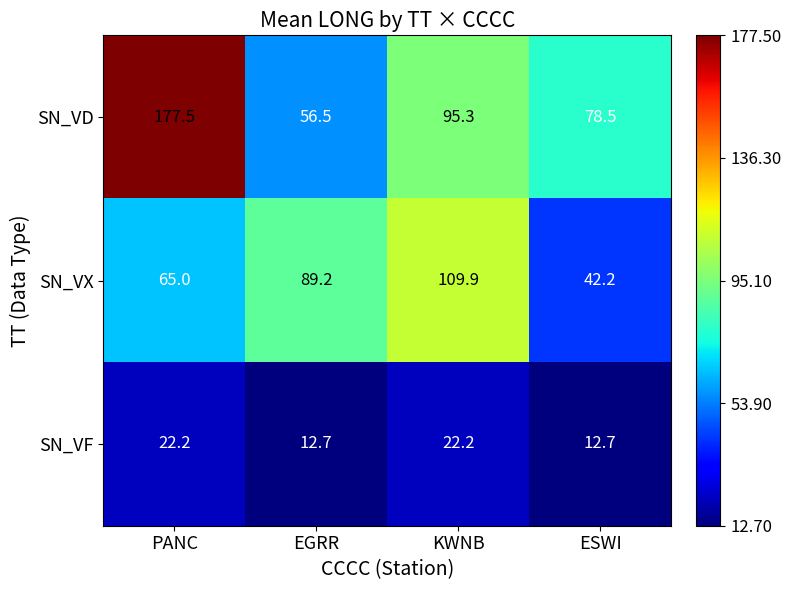

What is the sum of the SN_VD values at PANC and KWNB?

272.8